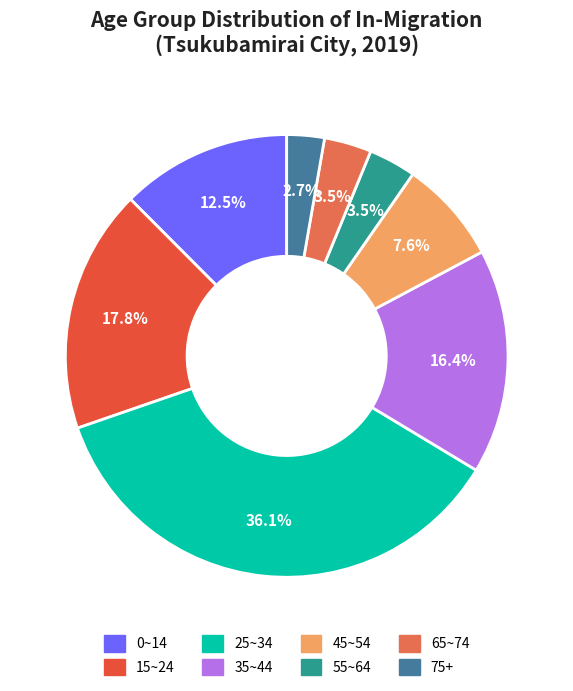

How many segments does this pie chart have?

8